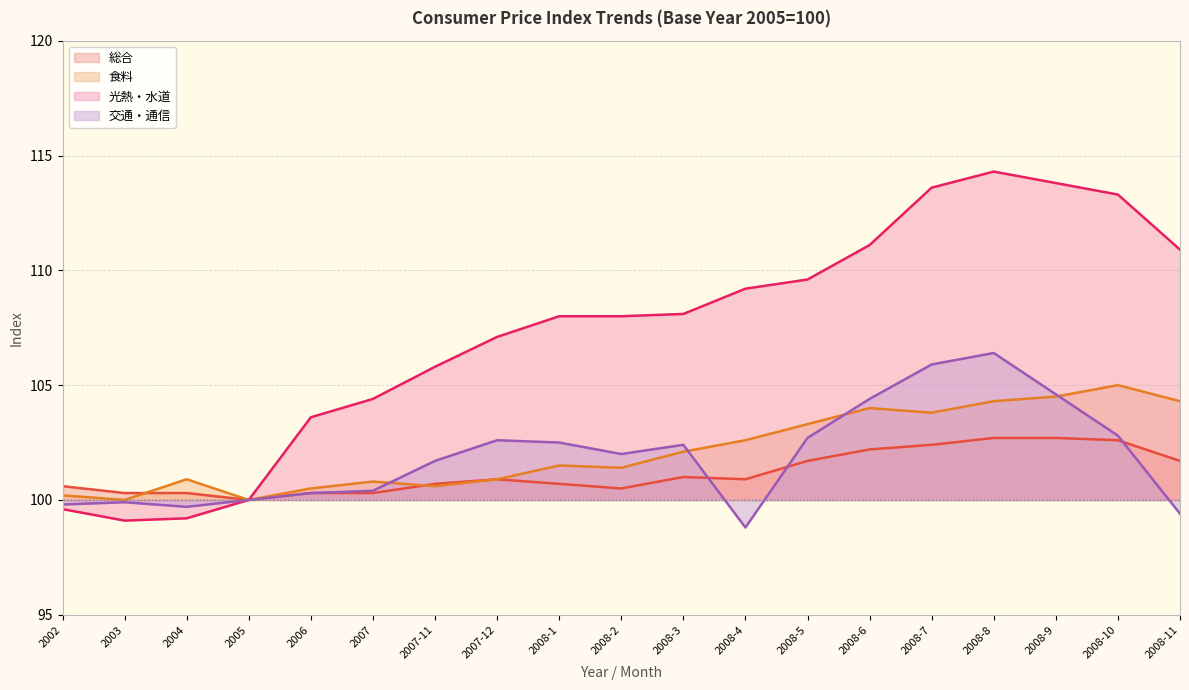

Where is the first local minimum for 交通・通信?

2004